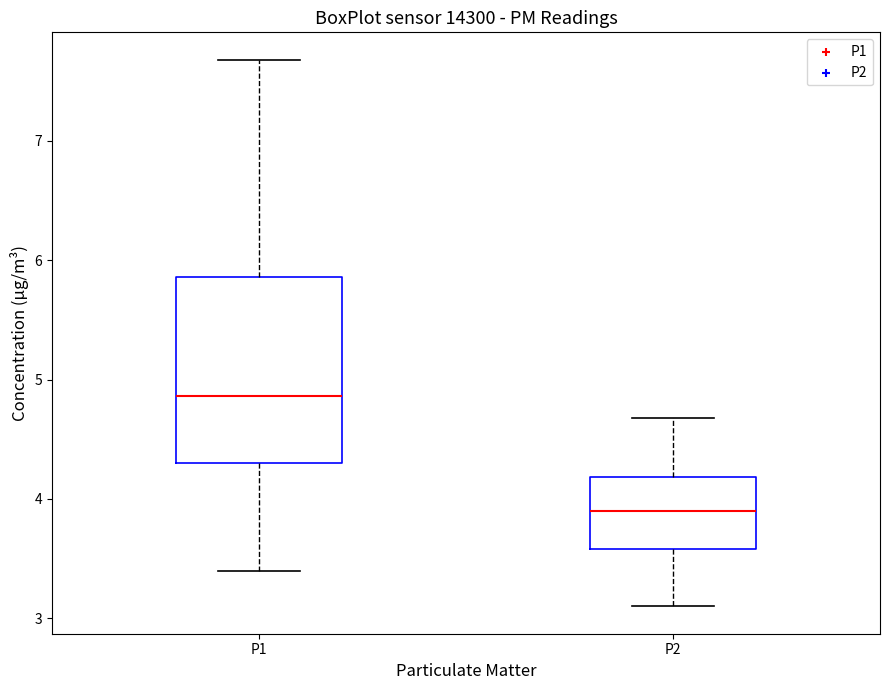

Which box's median line is the highest?

P1